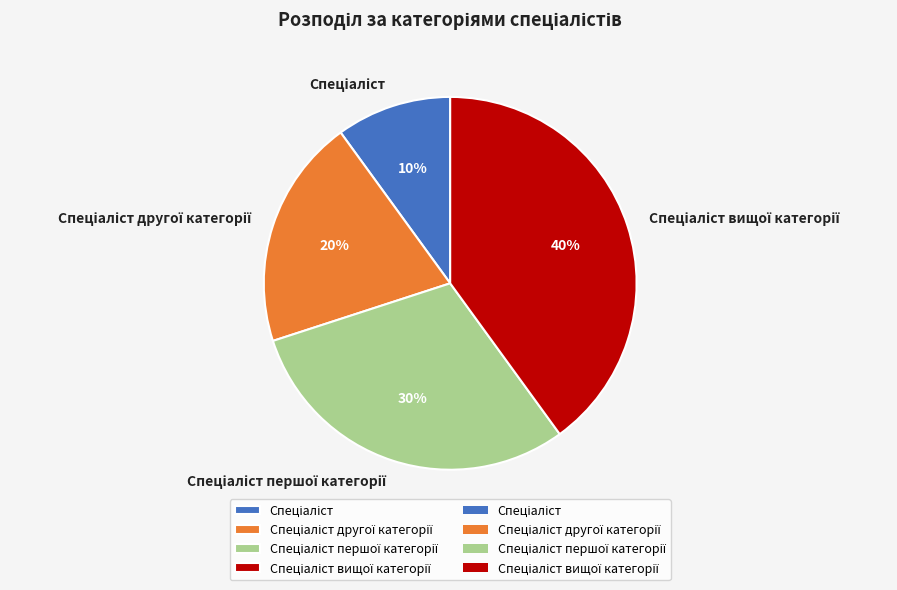

To the nearest percent, what is the average slice percentage?

25%